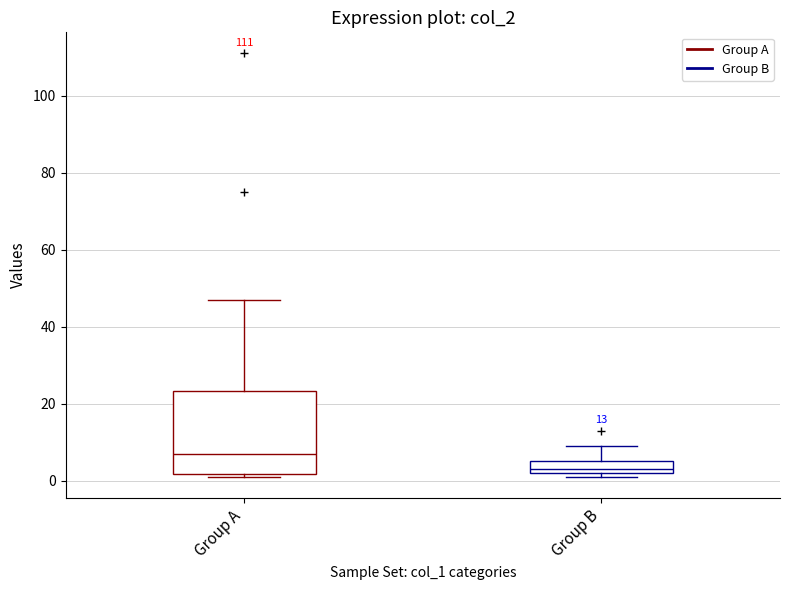

Which box's median line is the highest?

Group A